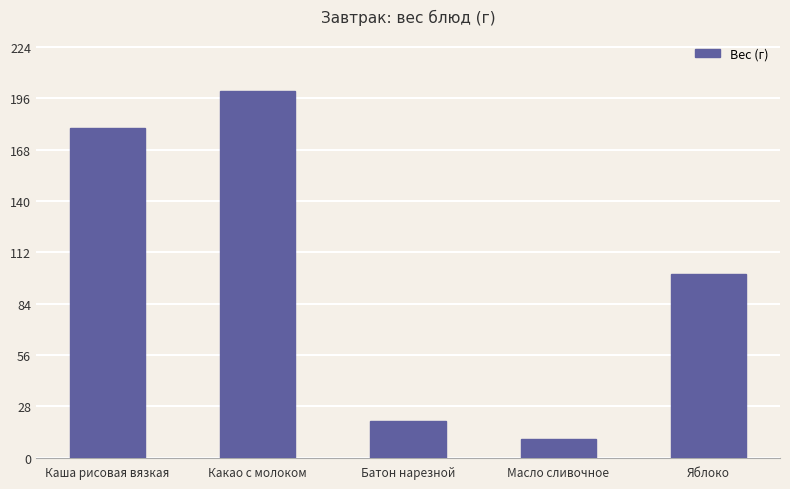

Are the bars grouped side by side (vs. stacked)?

No